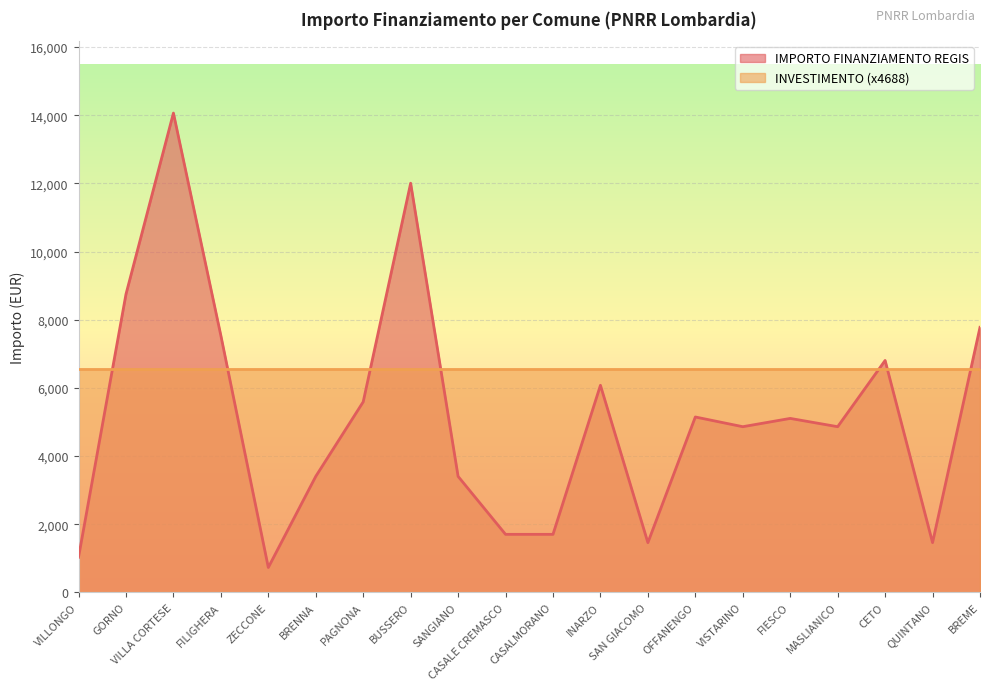

How many lines are shown in the chart?

2